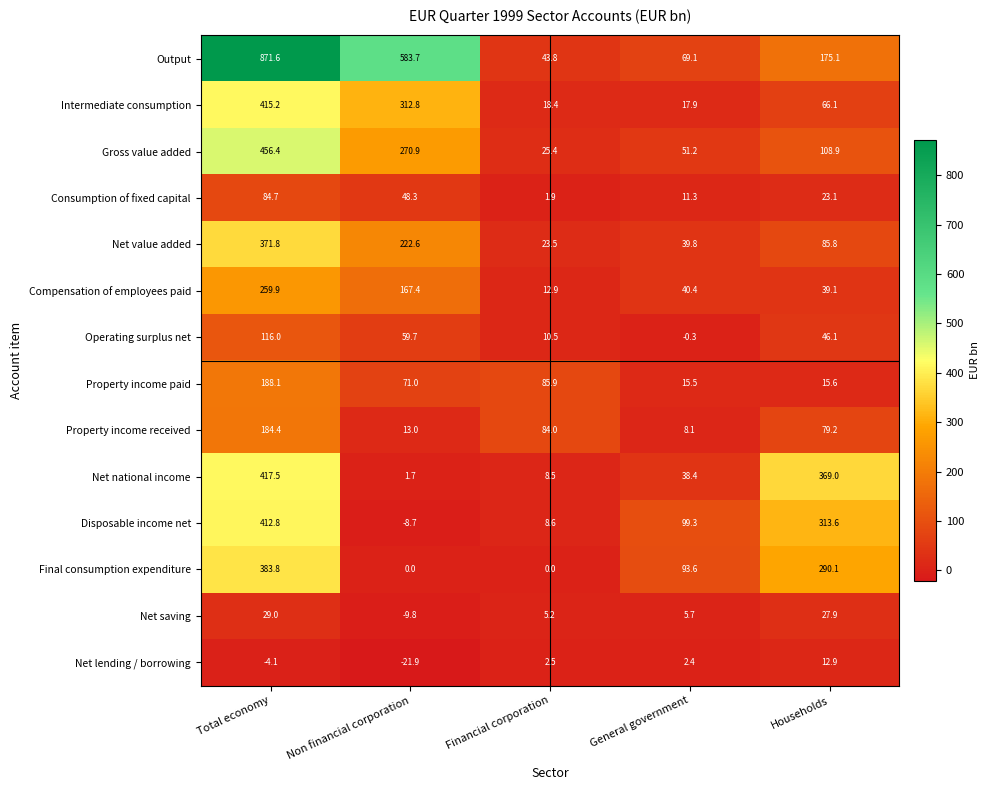

Rank the series by their maximum value, from highest to lowest.

Output, Gross value added, Net national income, Intermediate consumption, Disposable income net, Final consumption expenditure, Net value added, Compensation of employees paid, Property income paid, Property income received, Operating surplus net, Consumption of fixed capital, Net saving, Net lending / borrowing